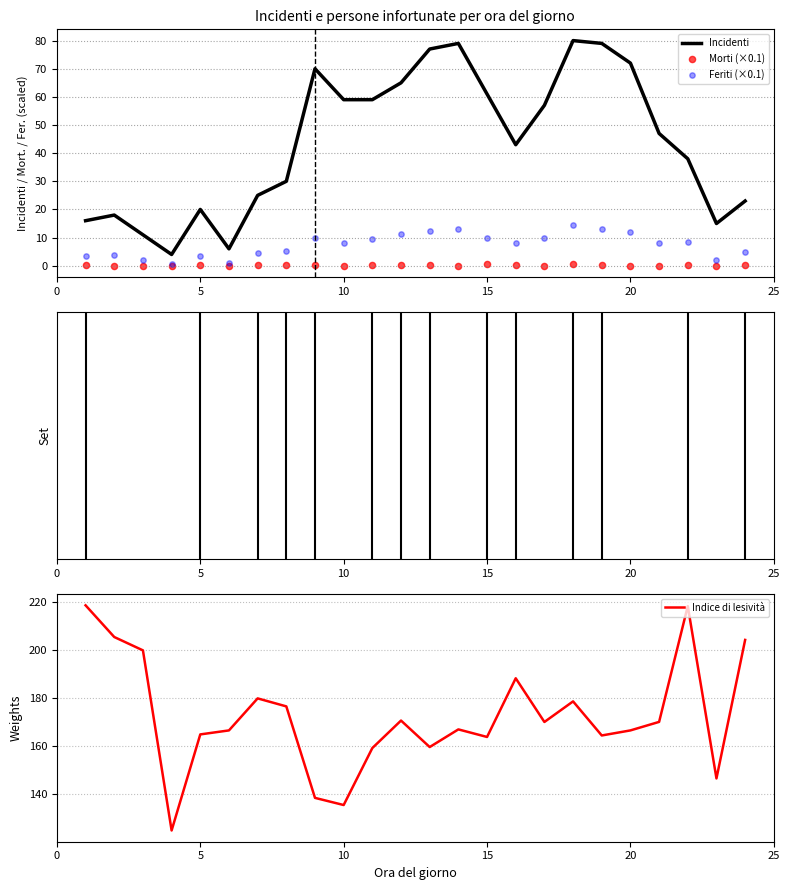

At how many categories does at least one series exceed 99?

24